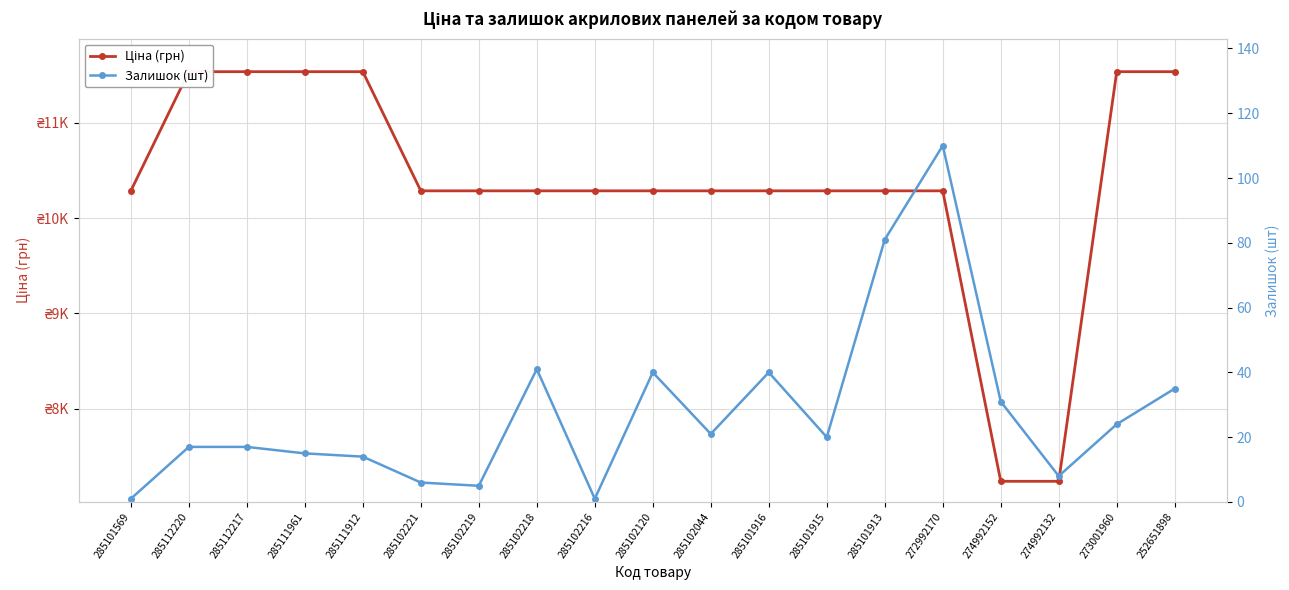

Which has a higher value, 274992152 or 272992170?

272992170